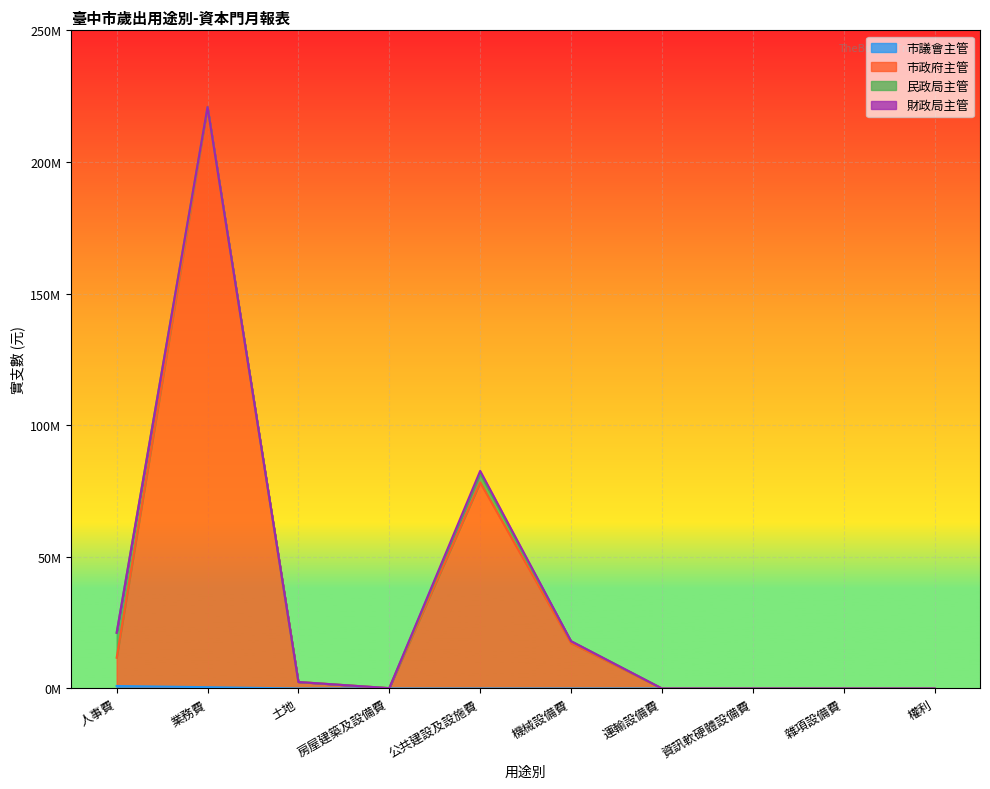

Does the chart display data point markers on the line(s)?

No